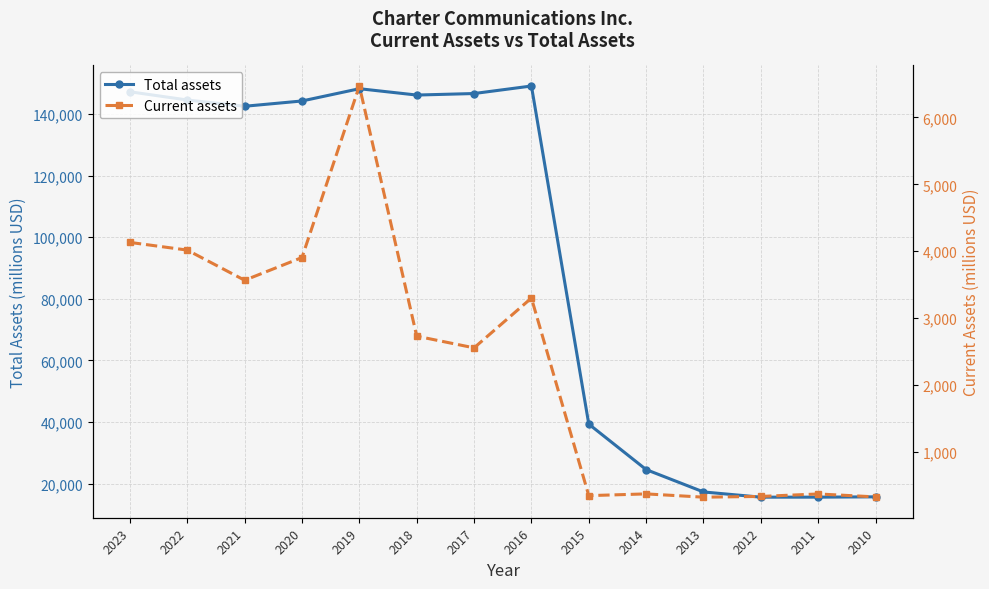

Where is the first local minimum for Total assets?

2021